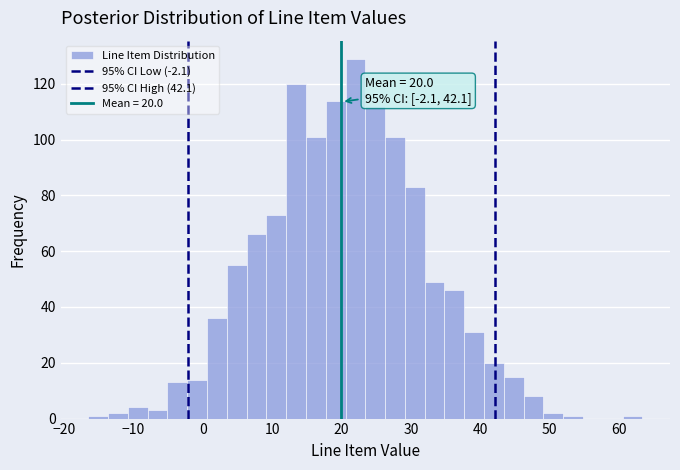

Around what value on the x-axis is the tallest bar? Give the approximate position of its centre, as read against the axis.

22